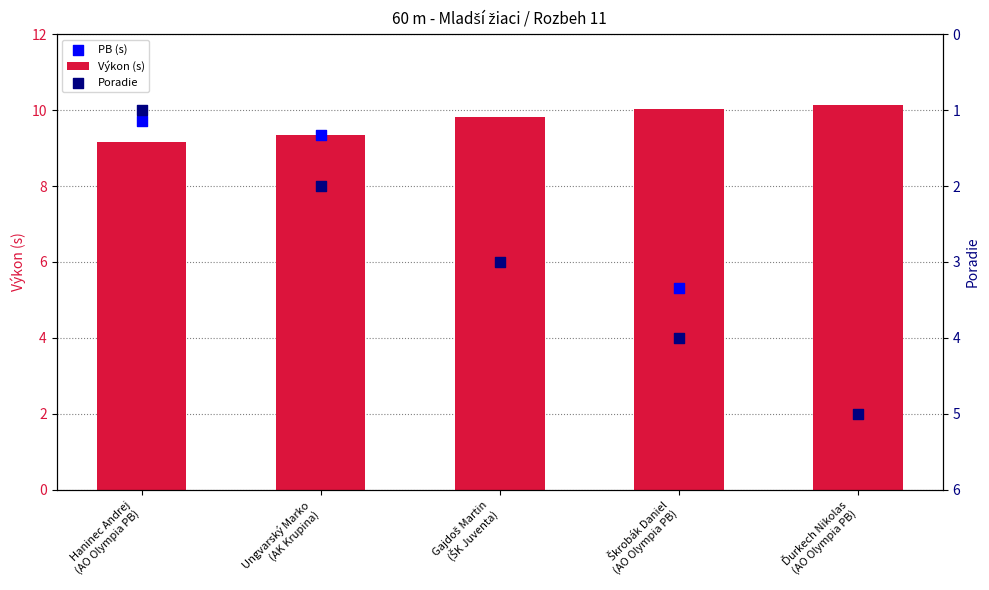

What is the average value of the Výkon (s) series?

9.7